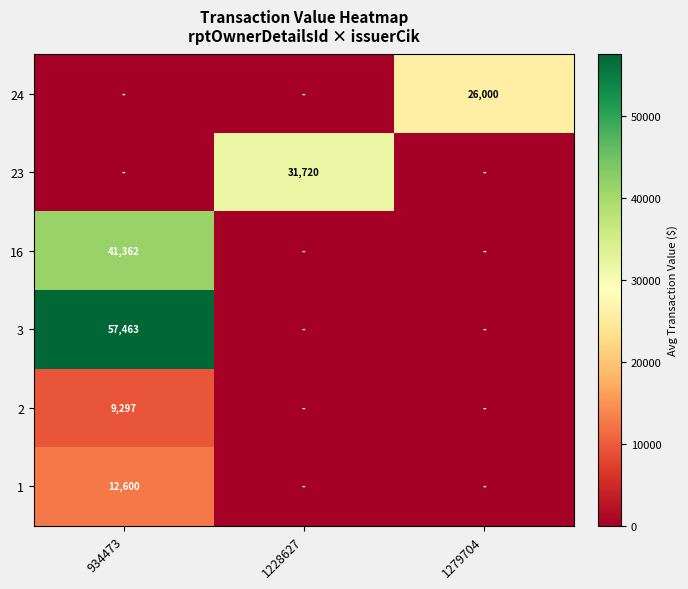

Is it true that 23 equals 15678 at 1228627?

False